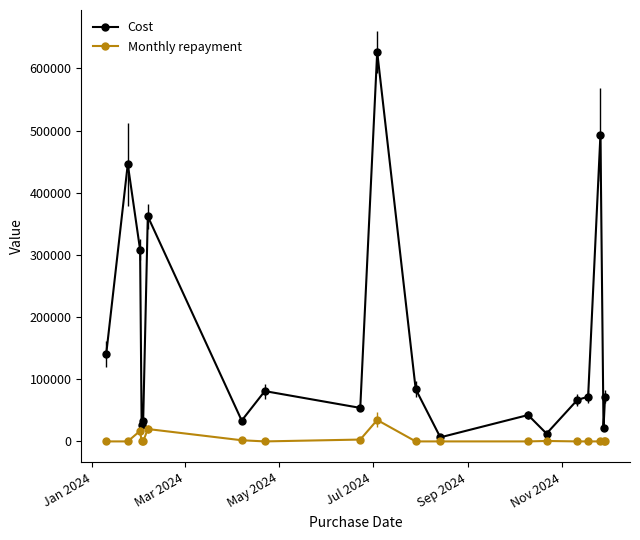

List the series in order of their peak value, lowest first.

Monthly repayment, Cost